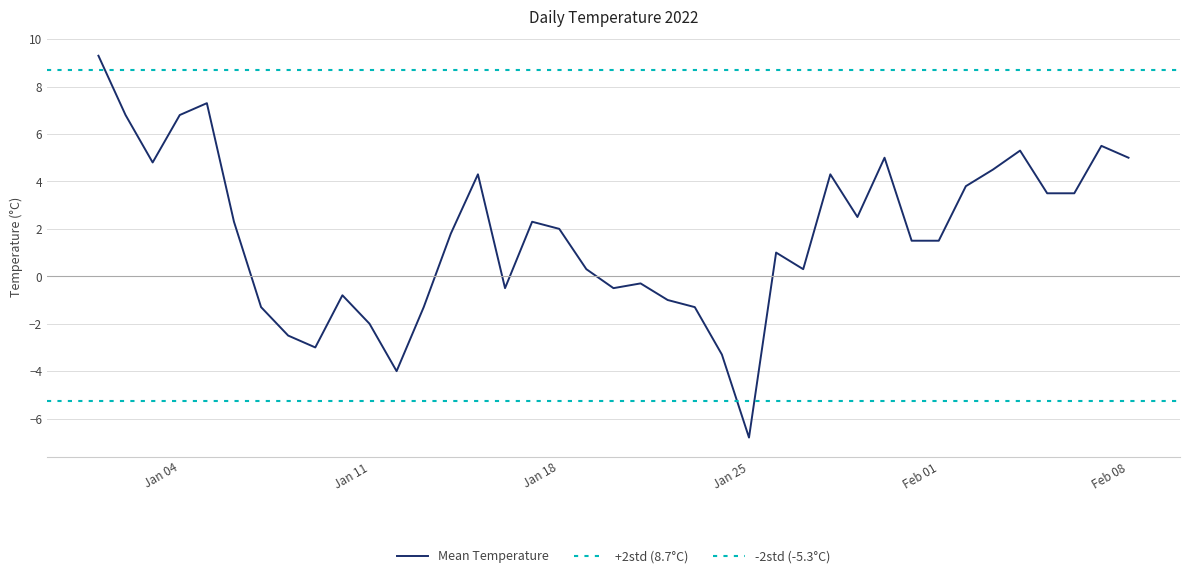

How many negative values does the Mean Temperature series have?

14